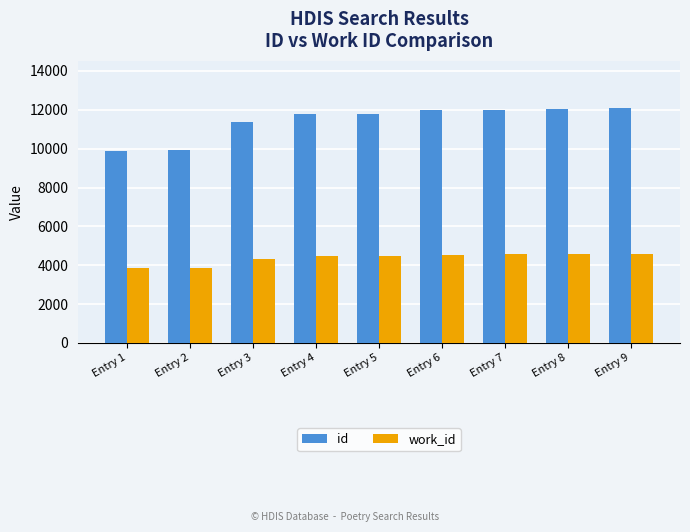

What is the difference between the maximum and minimum values in the id series?

2193